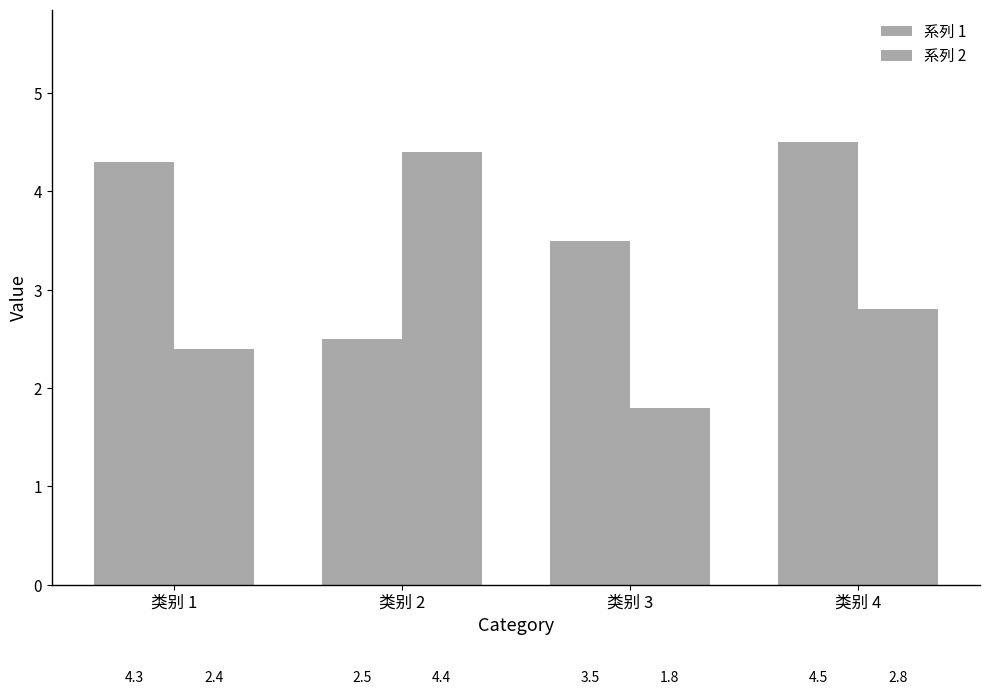

How many bars are there in each group?

2